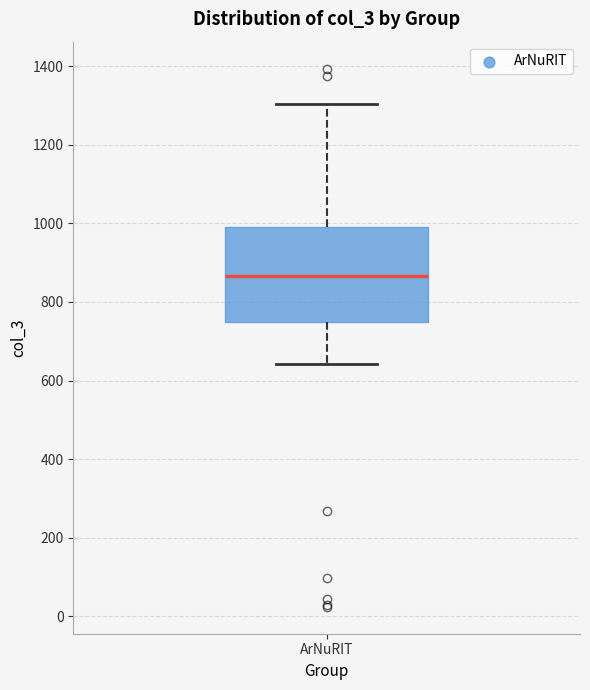

Read this box plot against the y-axis: the position of the median line, the range covered by the box, and the ends of both whiskers. The values are not printed on the chart, so give them approximately, as read against the axis.

median 860, box 740 to 1000, whiskers 640 to 1300